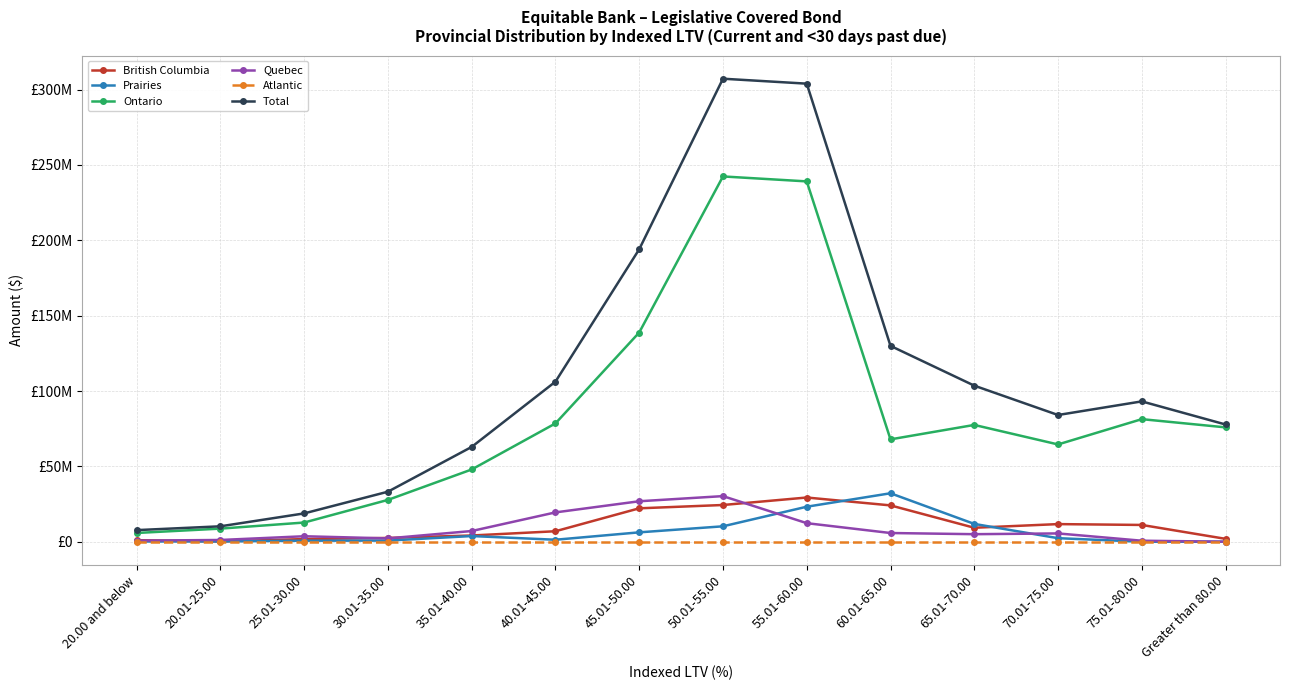

What is the value of the Total point at the 1st from the left?

7691796.4